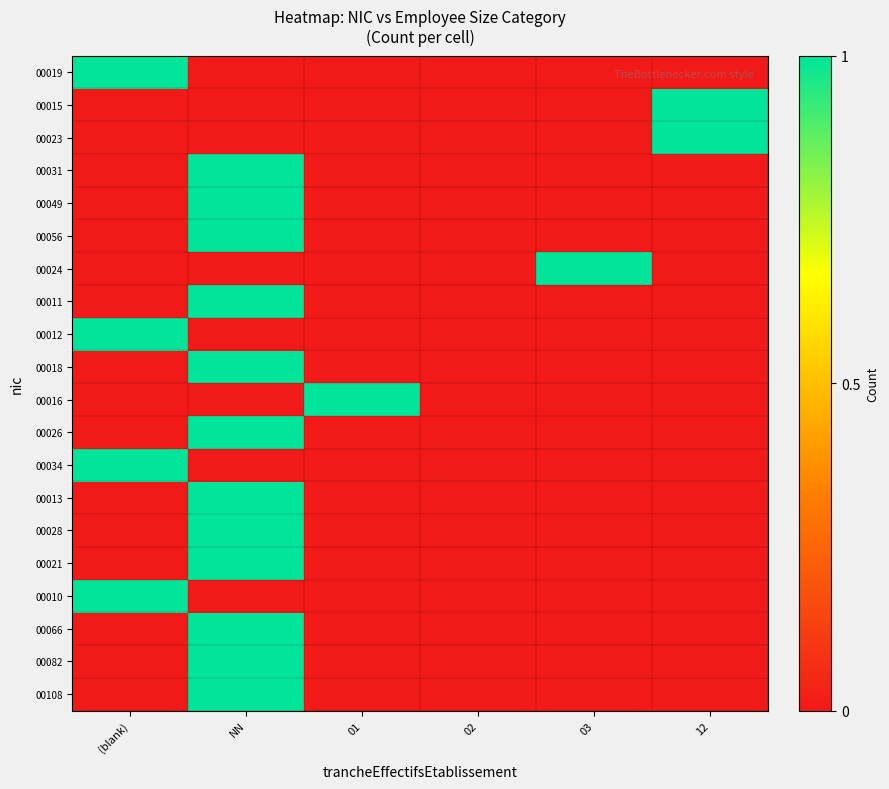

Which category has the highest value across all series?

(blank)